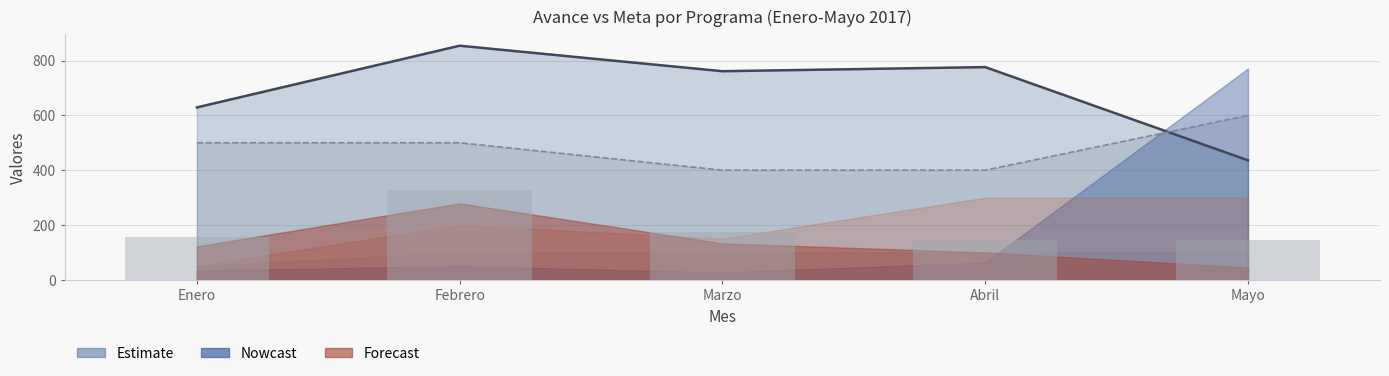

Reading left to right, transcribe all the data shown in this chart.

Linea Avance P3: 629.0	854.0	761.0	776.0	436.0
Linea Meta P3: 500.0	500.0	400.0	400.0	600.0
Barras combinadas: 156.8	326.7	173.8	145.1	143.9